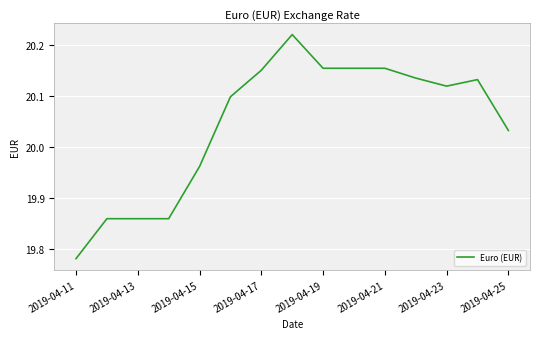

What is the difference between the maximum and minimum values?

0.4